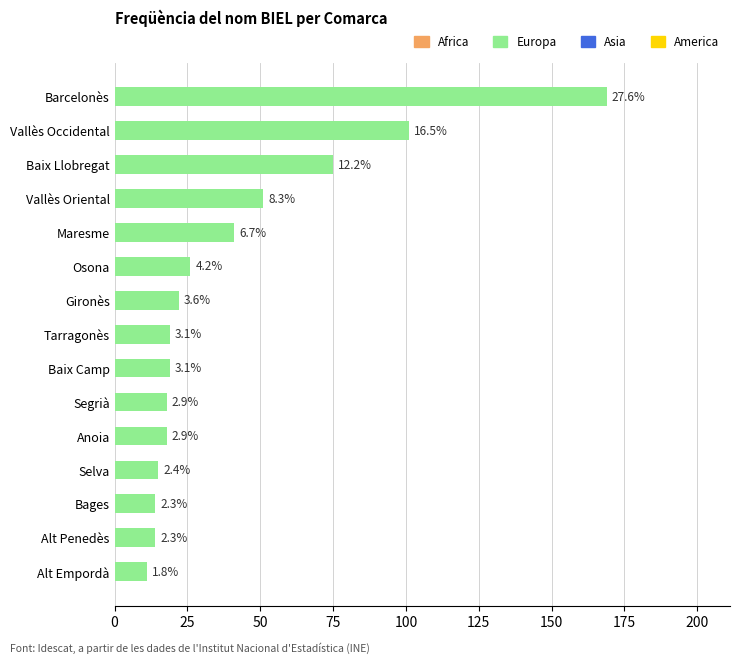

How many bars are there in total?

15